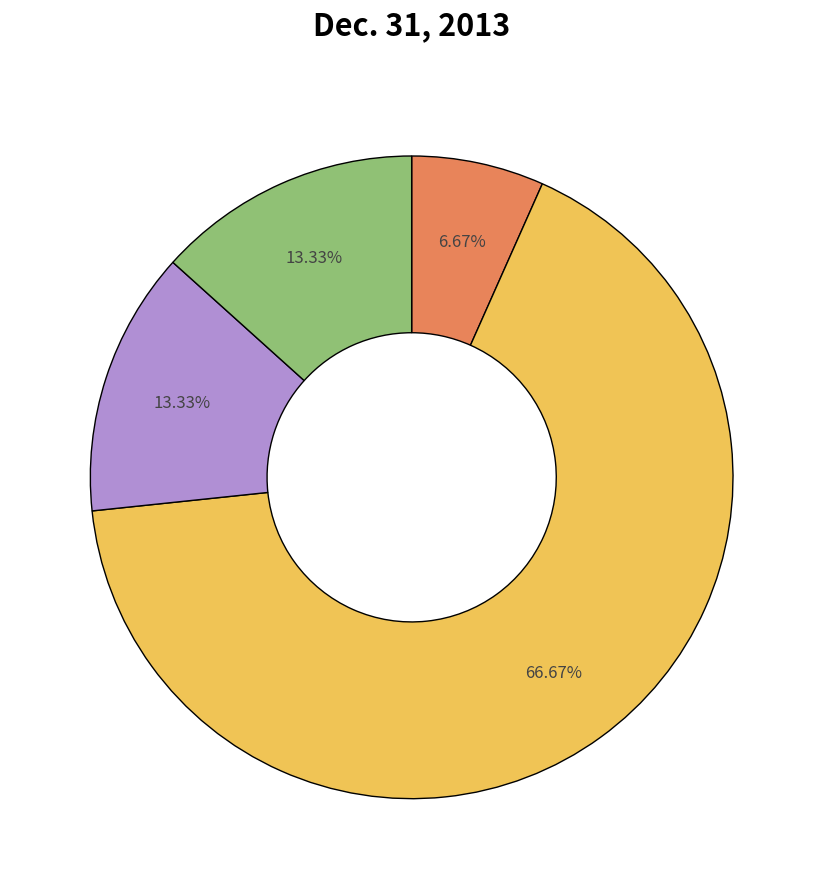

Is there a majority slice in this chart?

Yes